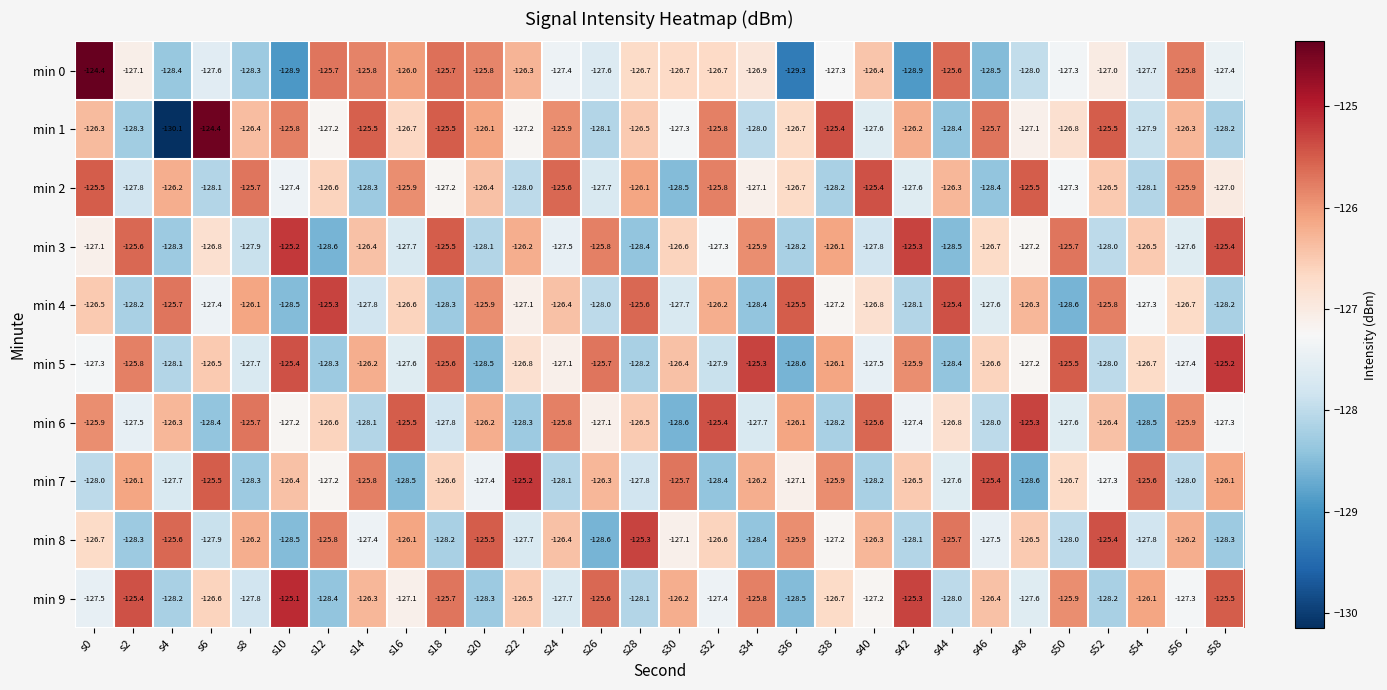

What is the total value across all series at s14?

-1267.6